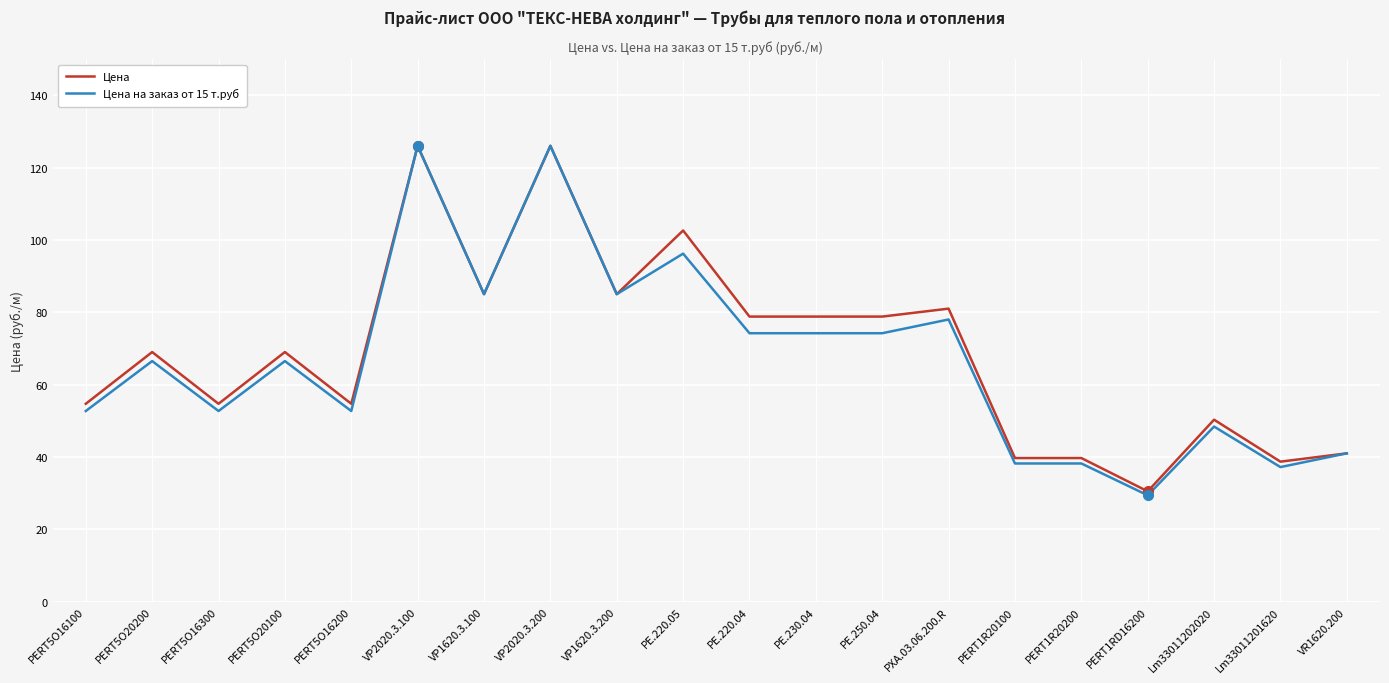

True or false: Цена has more than 1 interior local peaks.

True